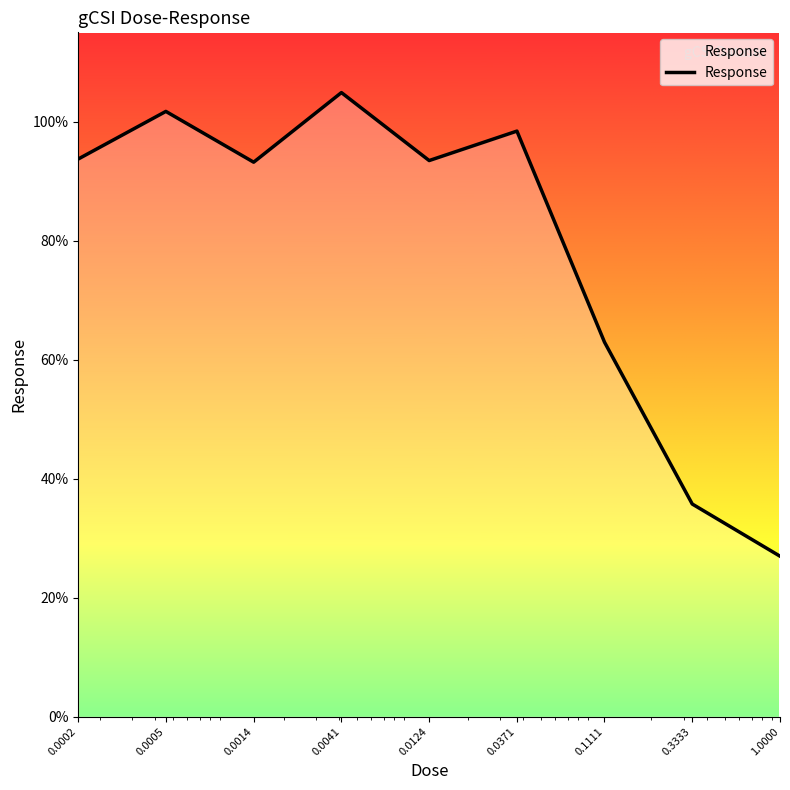

What is the difference between the maximum and minimum values?

77.9